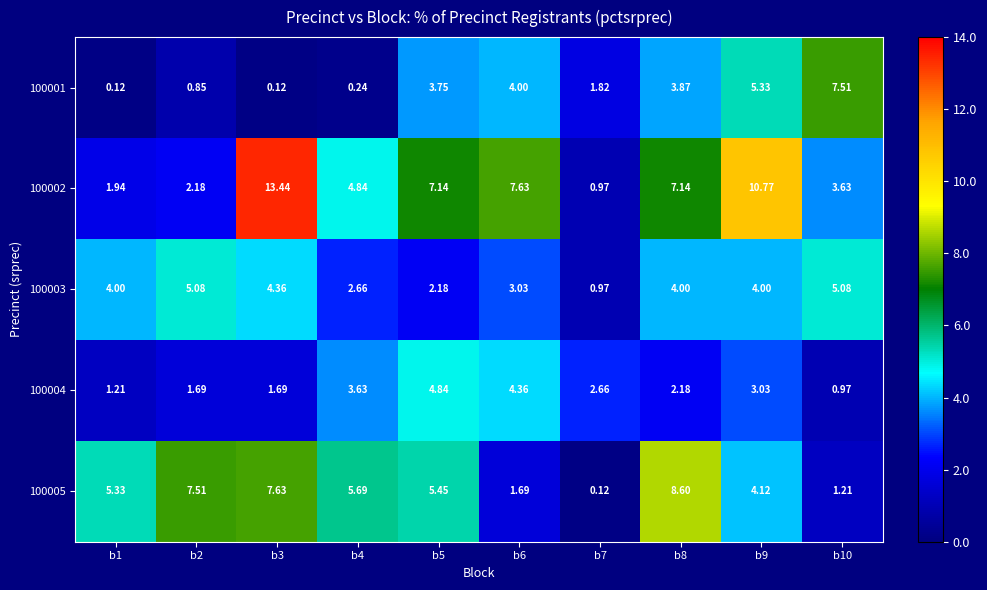

Count the number of categories in the chart.

10